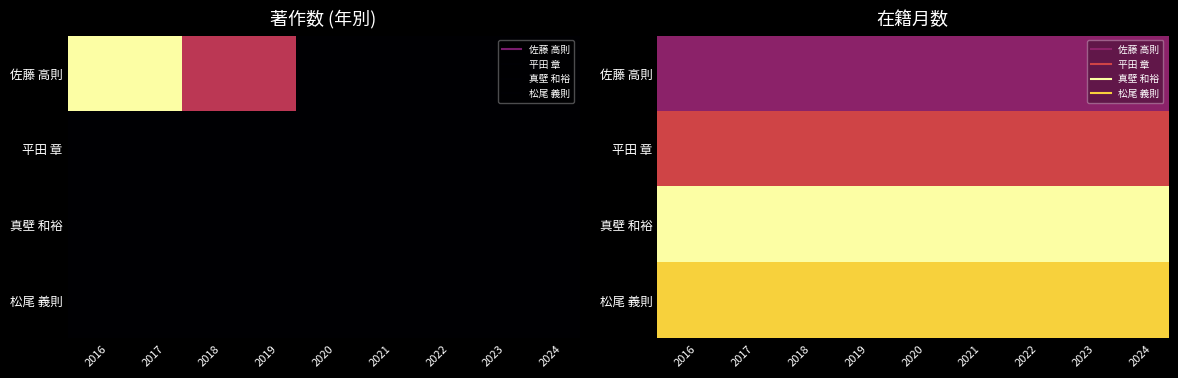

Which series has the largest range (max minus min)?

佐藤 高則